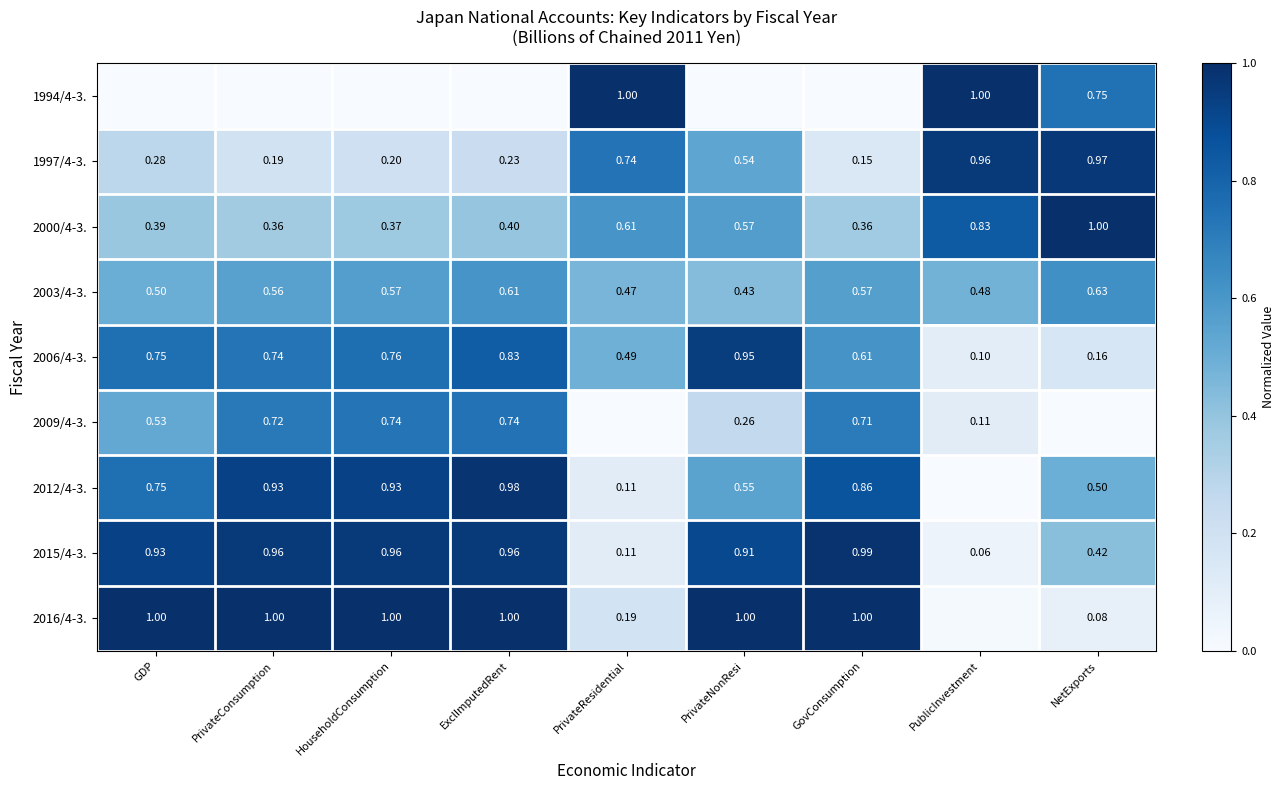

The 2015/4-3. series shows 1.0 at PrivateConsumption. True or false?

True